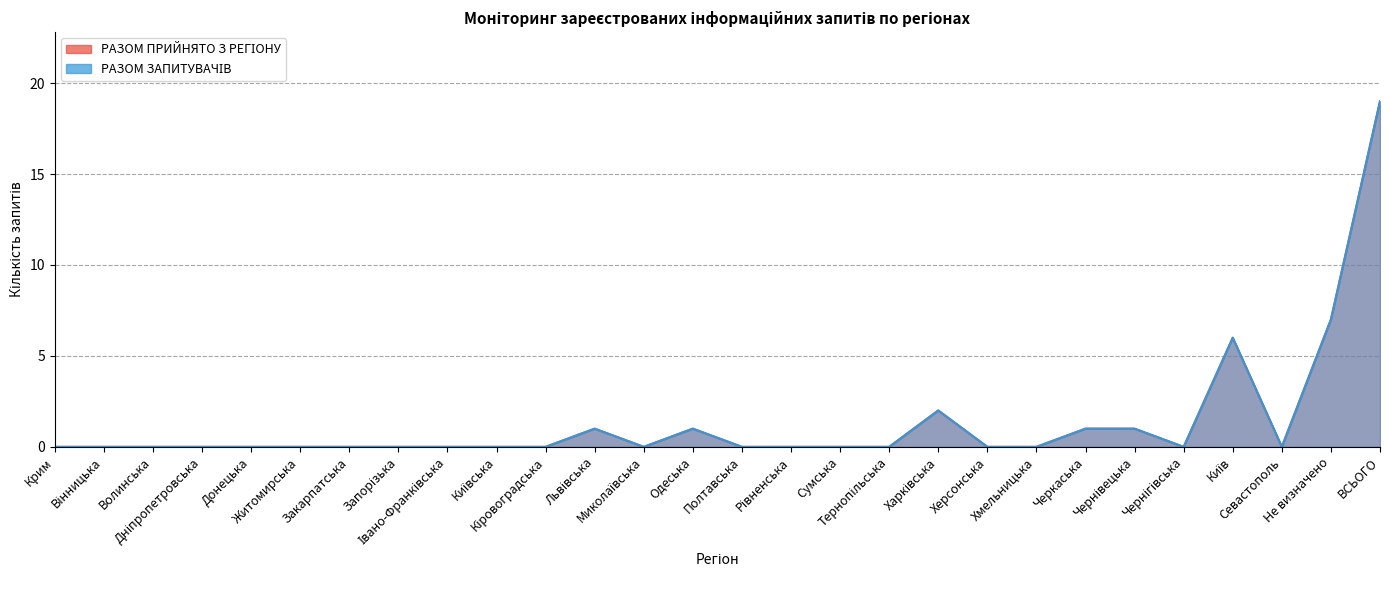

What is the total value across all series at ВСЬОГО?

38